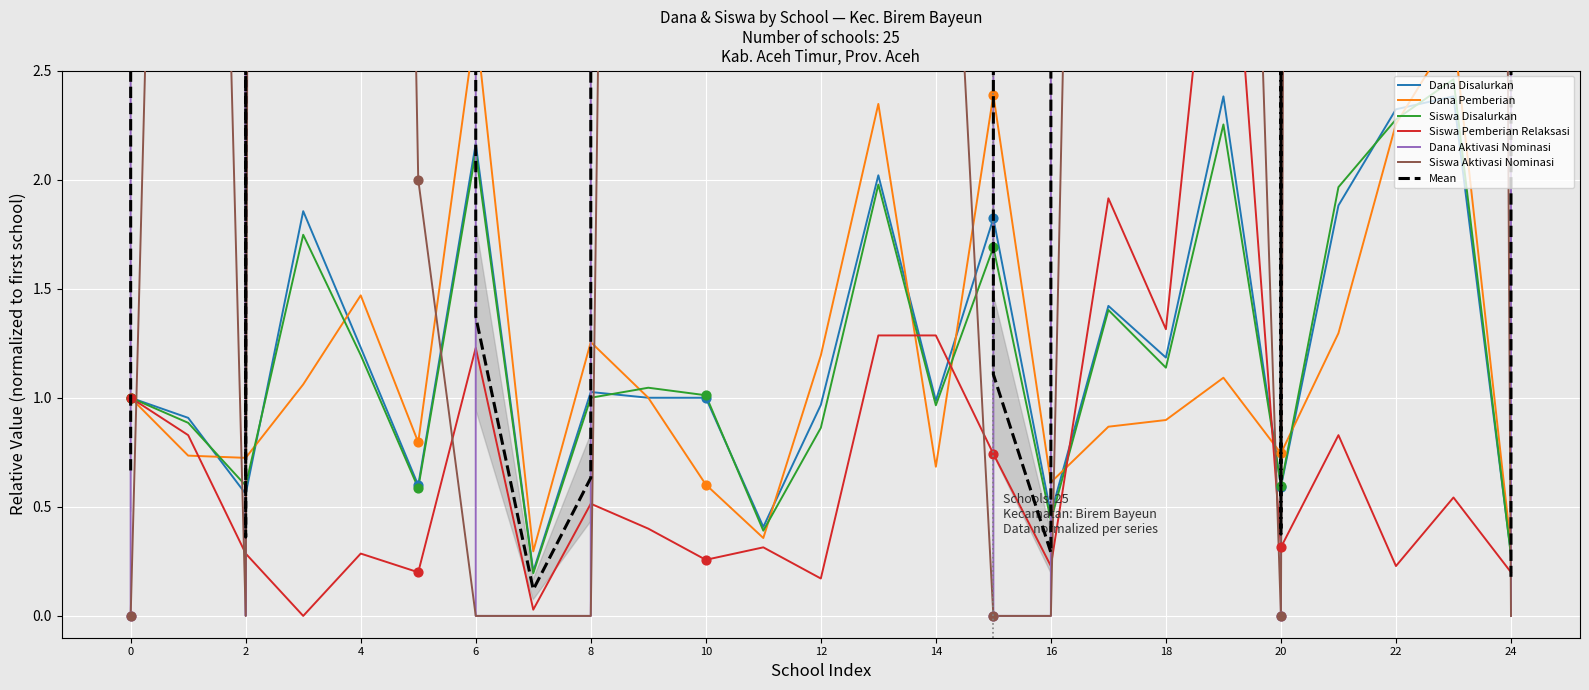

Which series contains the lowest Y value?

Siswa Pemberian Relaksasi